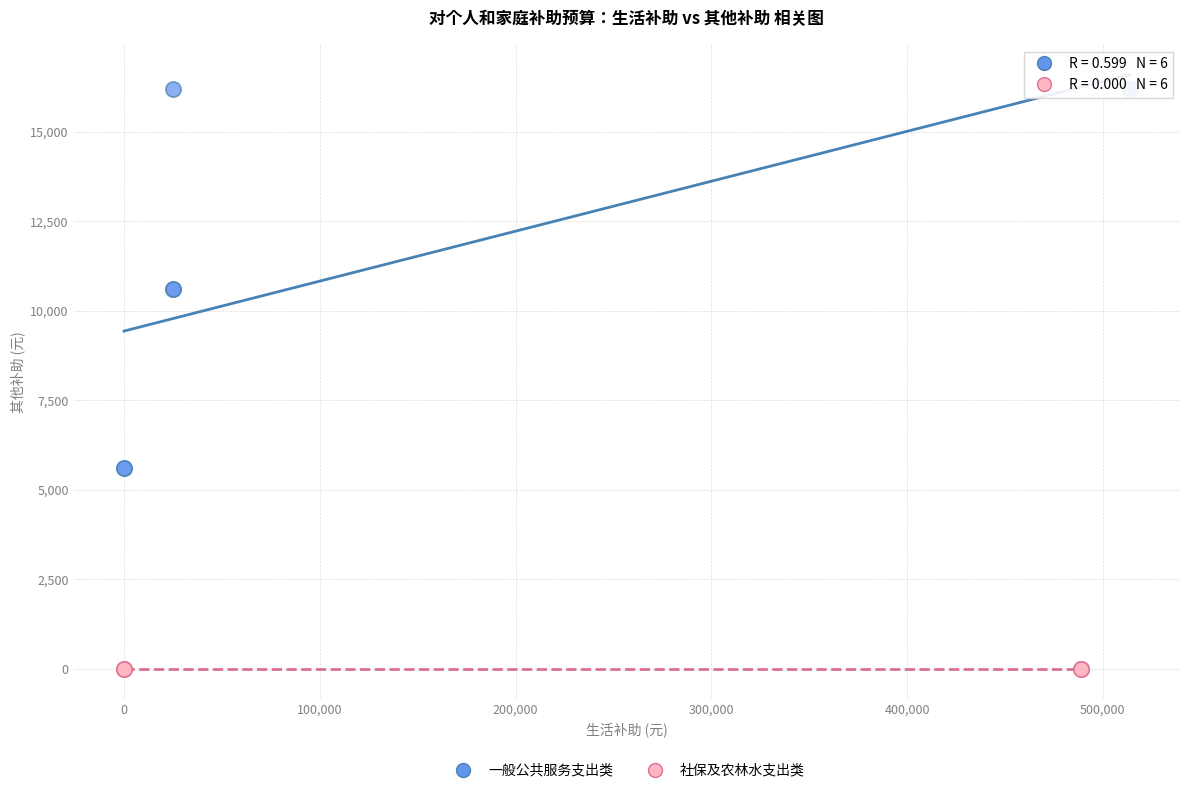

What are all the series names shown in the legend?

一般公共服务支出类, 社保及农林水支出类